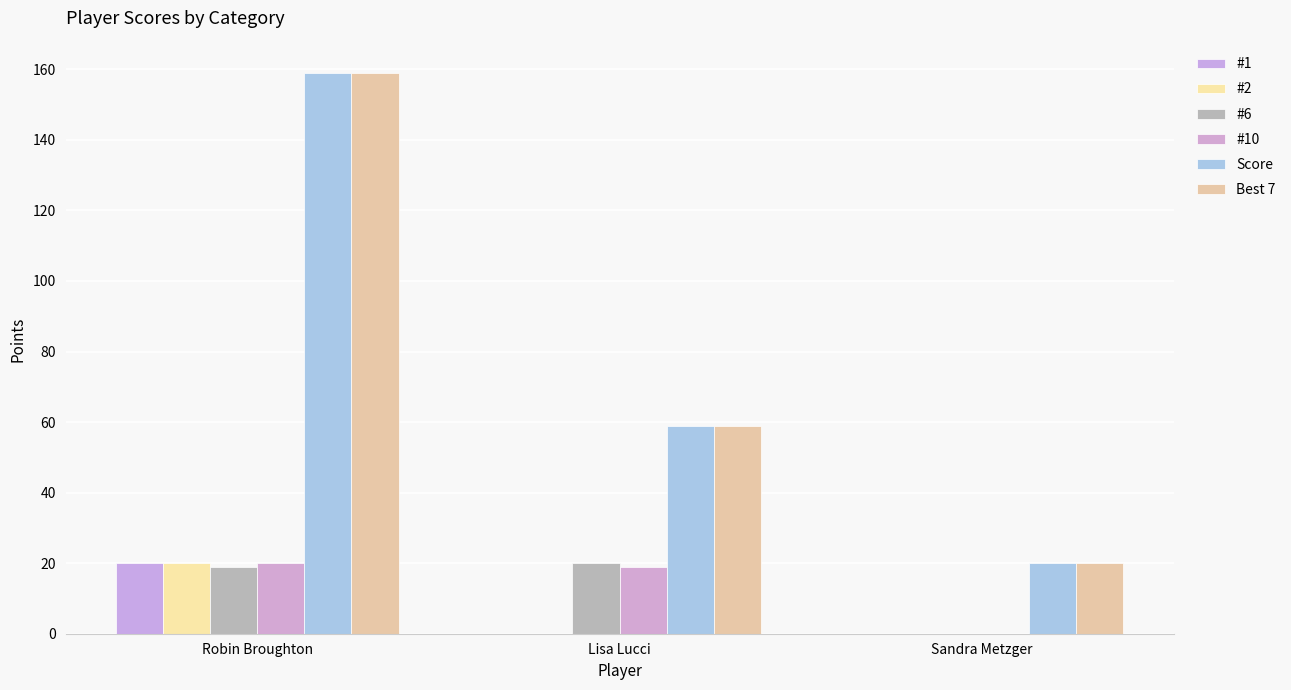

What is the approximate value of #6 at Lisa Lucci, to the nearest 5?

20